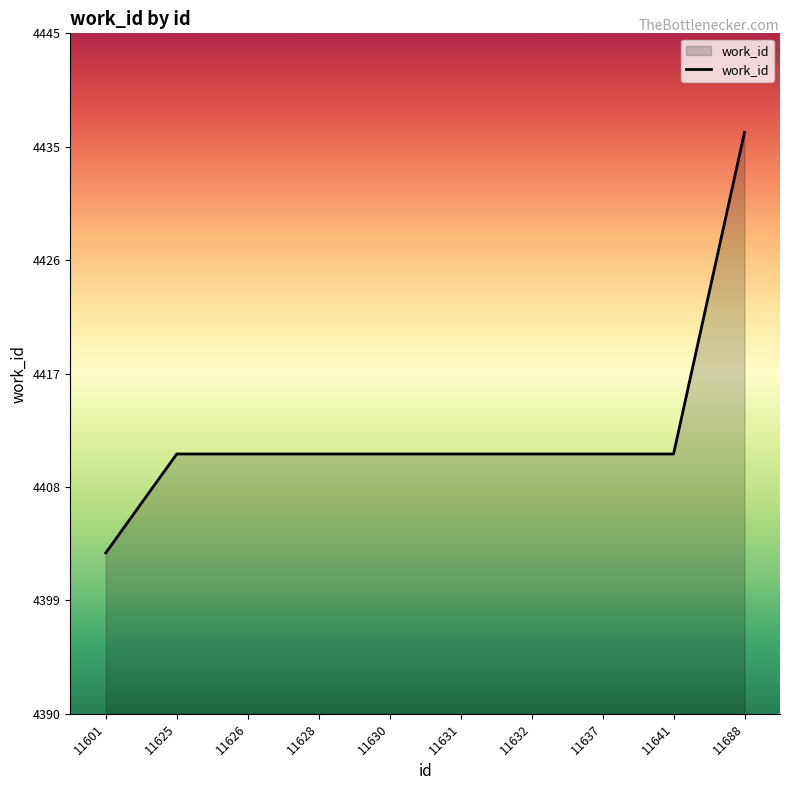

What is the minimum value shown in the chart?

4403